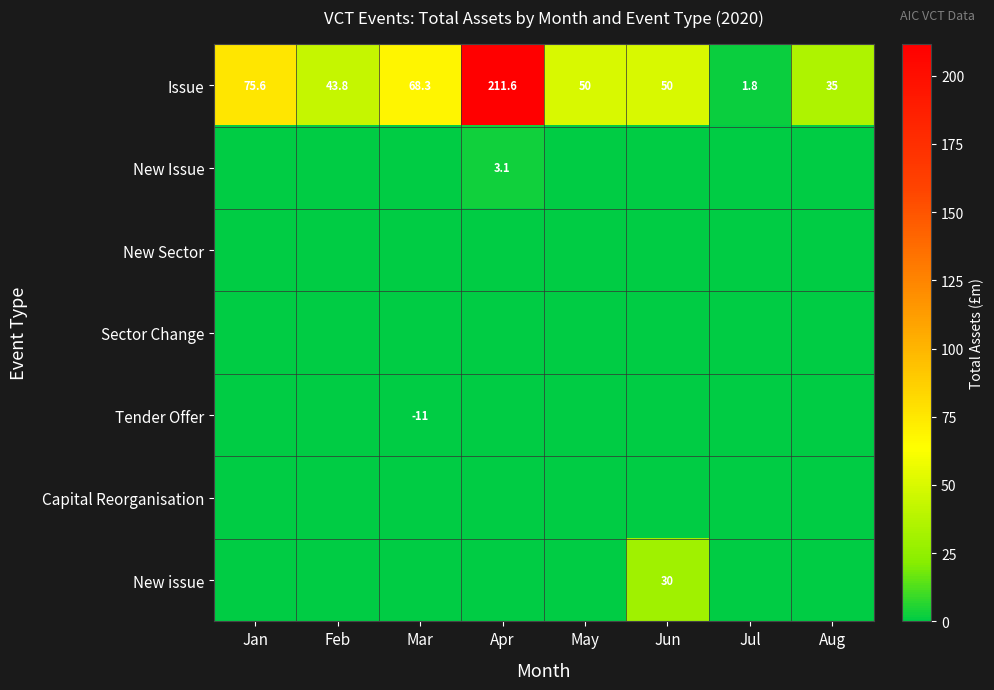

What is the spread (max minus min) of values at May?

50.0